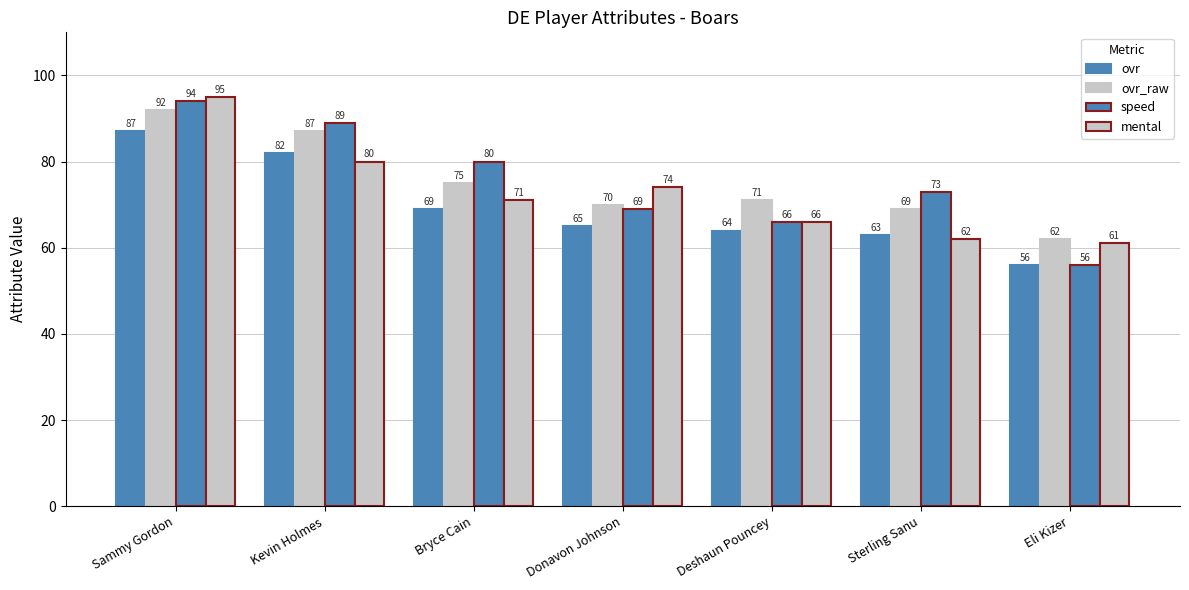

Is it true that mental equals 71 at Bryce Cain?

True